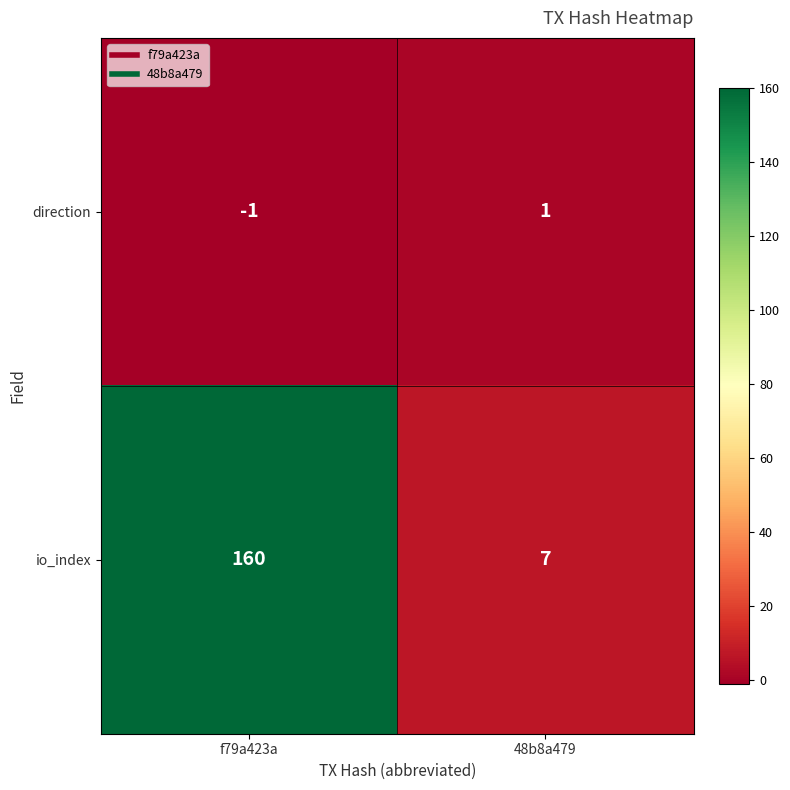

The direction series shows -1 at f79a423a. True or false?

True